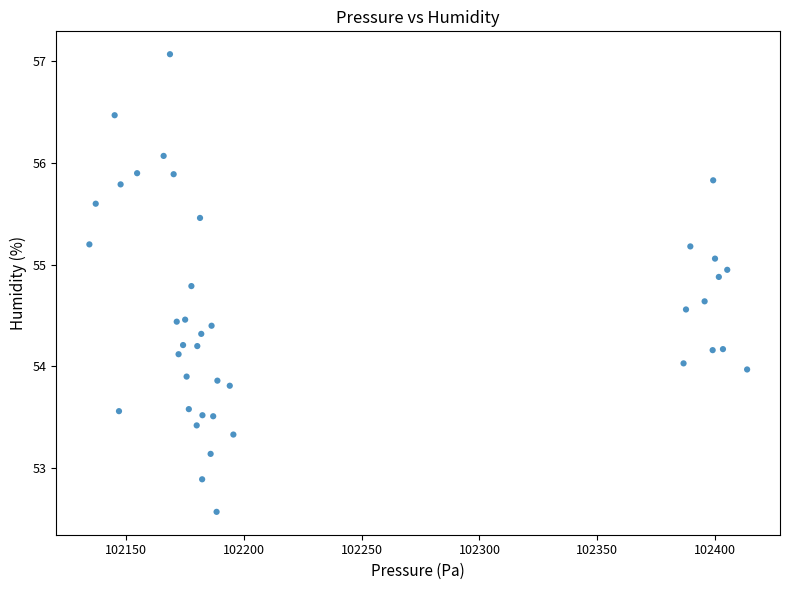

What is the range of Y values (max minus min)?

4.5